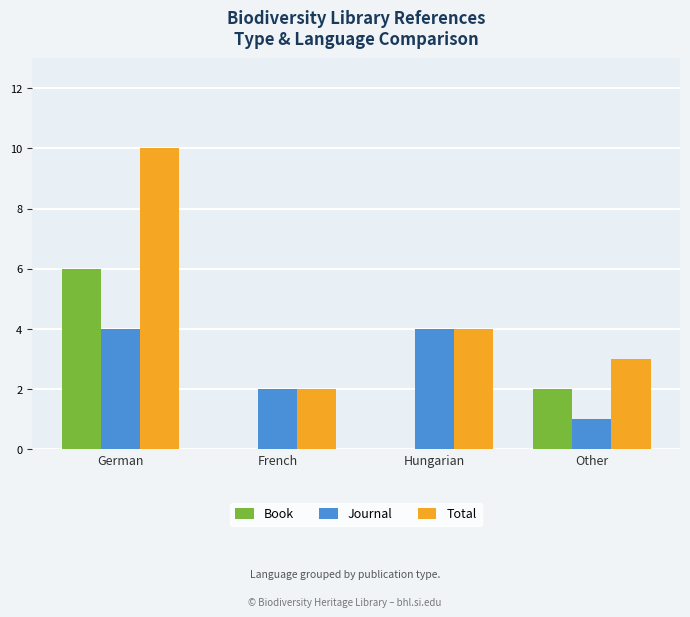

Which series has the largest total across all categories?

Total